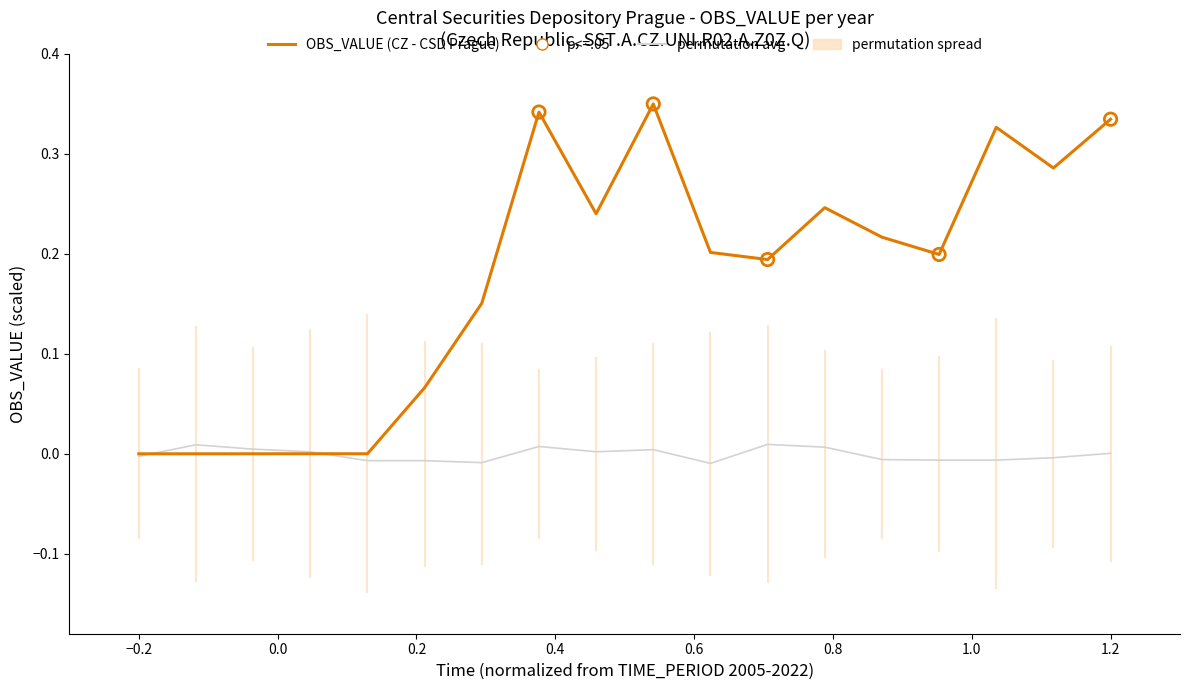

List the series in order of their peak value, highest first.

OBS_VALUE (CZ - CSD Prague), permutation avg